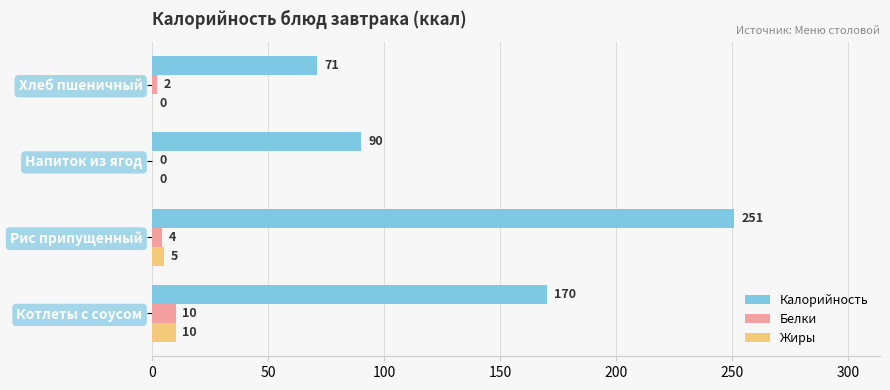

At which label is Калорийность closest to 161?

Котлеты с соусом